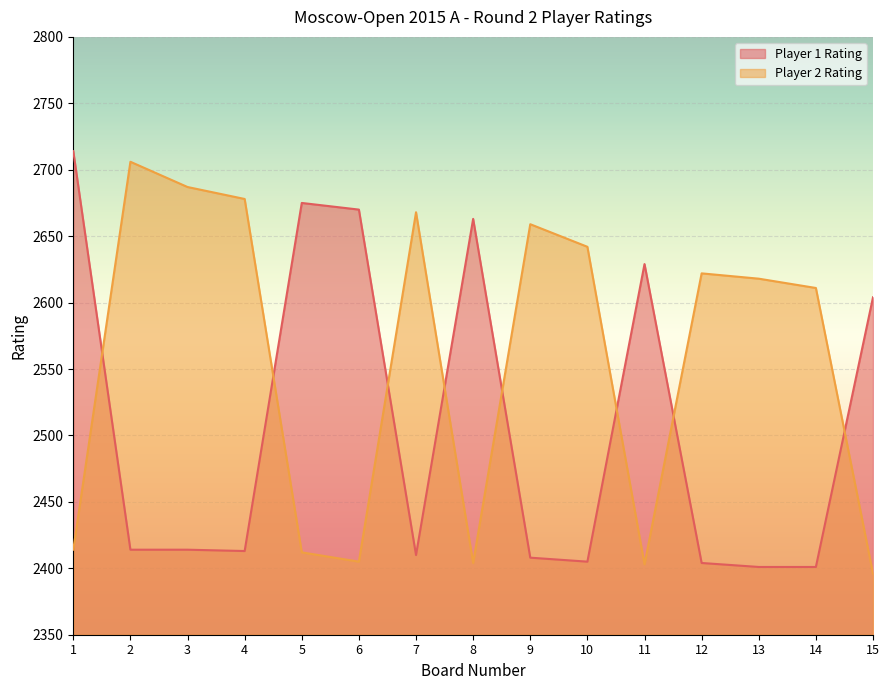

Reading right to left, transcribe all the data shown in this chart.

Player 1 Rating: 15=2604	14=2401	13=2401	12=2404	11=2629	10=2405	9=2408	8=2663	7=2410	6=2670	5=2675	4=2413	3=2414	2=2414	1=2714
Player 2 Rating: 15=2396	14=2611	13=2618	12=2622	11=2403	10=2642	9=2659	8=2404	7=2668	6=2405	5=2412	4=2678	3=2687	2=2706	1=2414